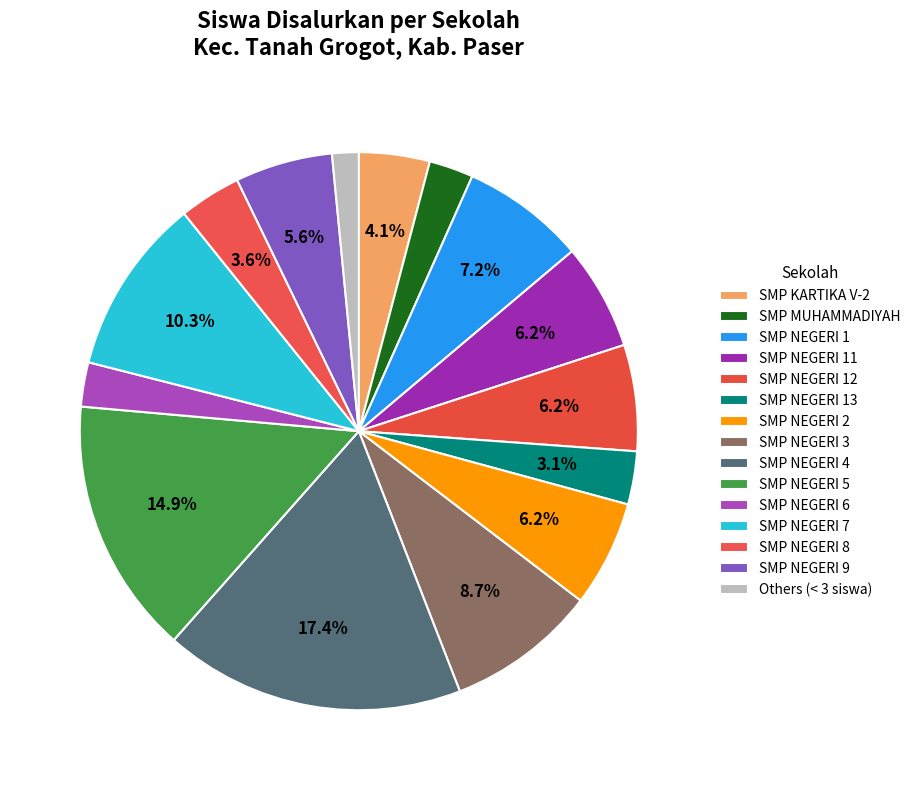

What is the change in value from SMP KARTIKA V-2 to SMP NEGERI 13?

-2